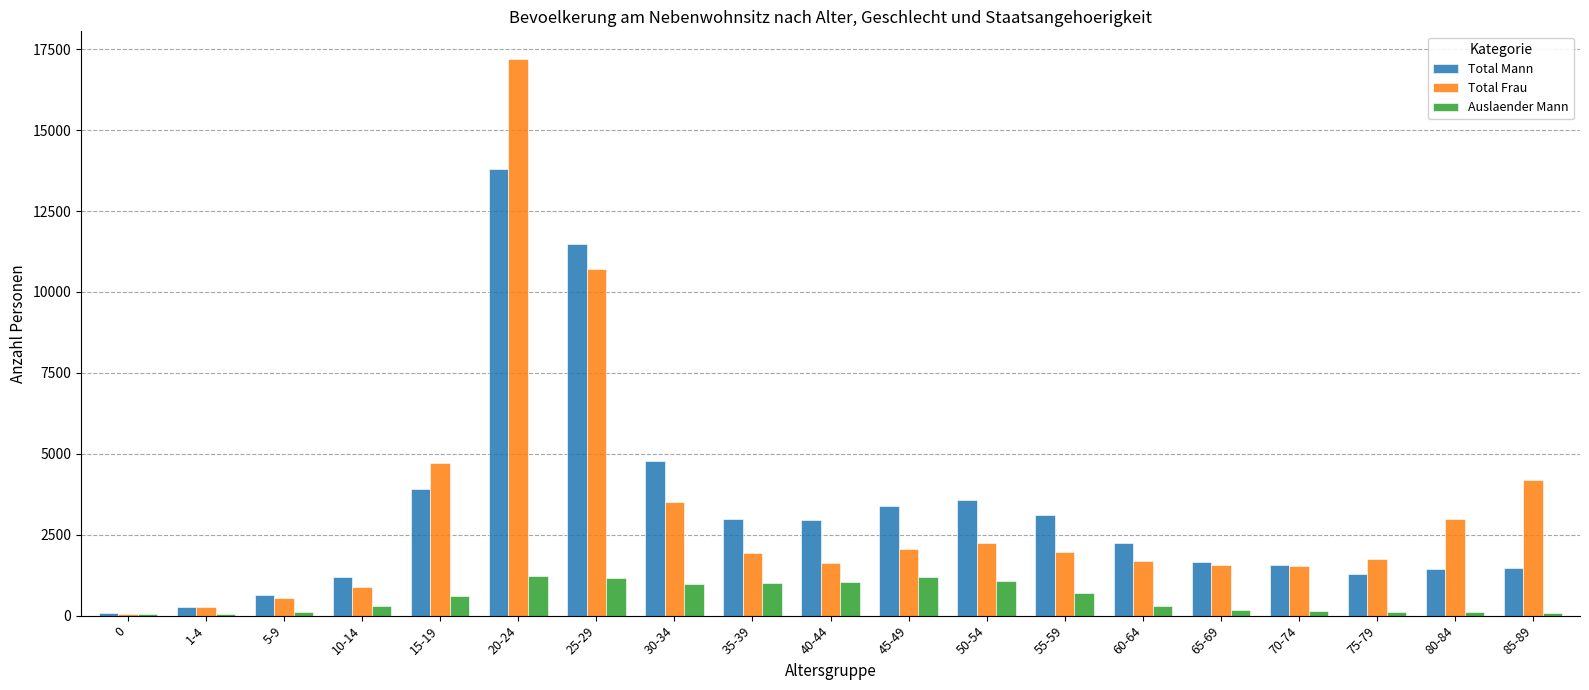

Which series changed the most between 1-4 and 45-49?

Total Mann